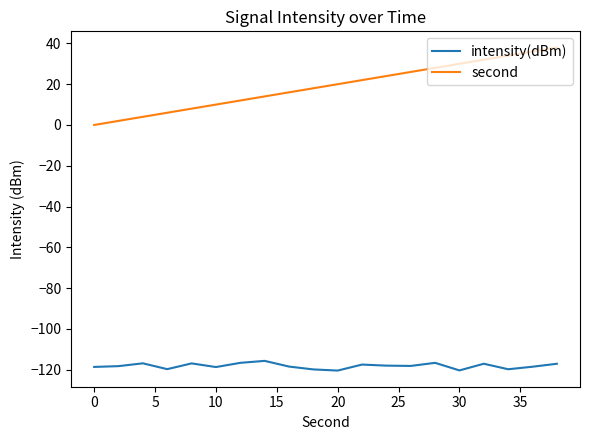

Which series has the largest range (max minus min)?

second